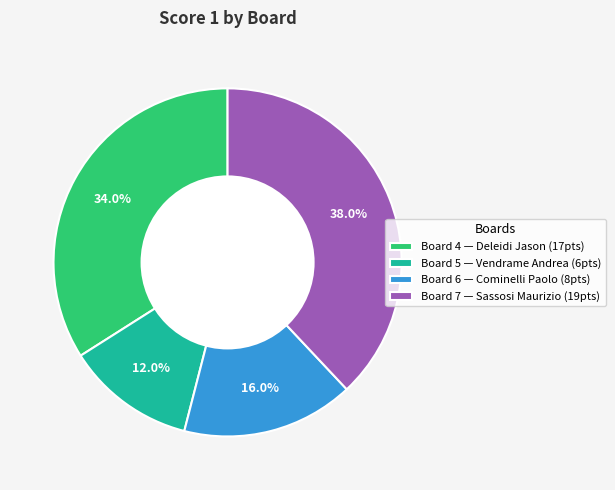

Which slice is the largest?

Board 7 — Sassosi Maurizio (19pts)